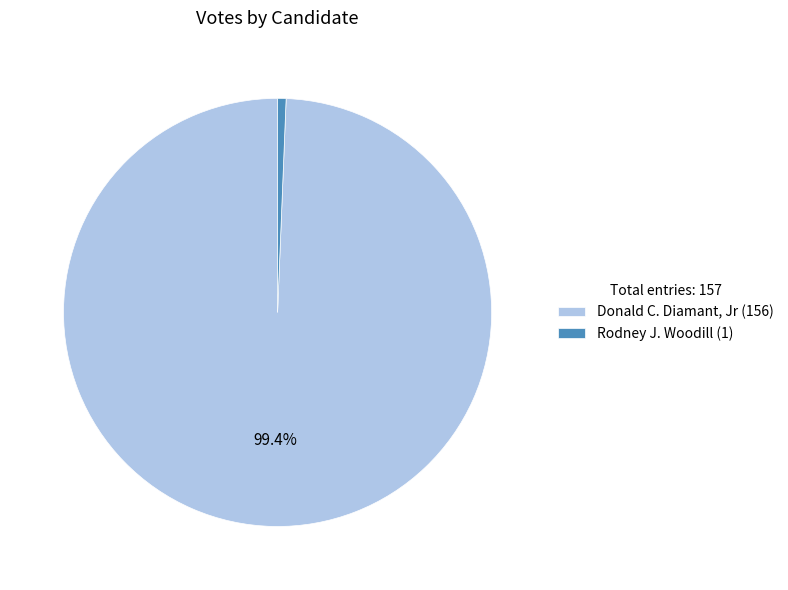

Which category accounts for the majority?

Donald C. Diamant, Jr (156)